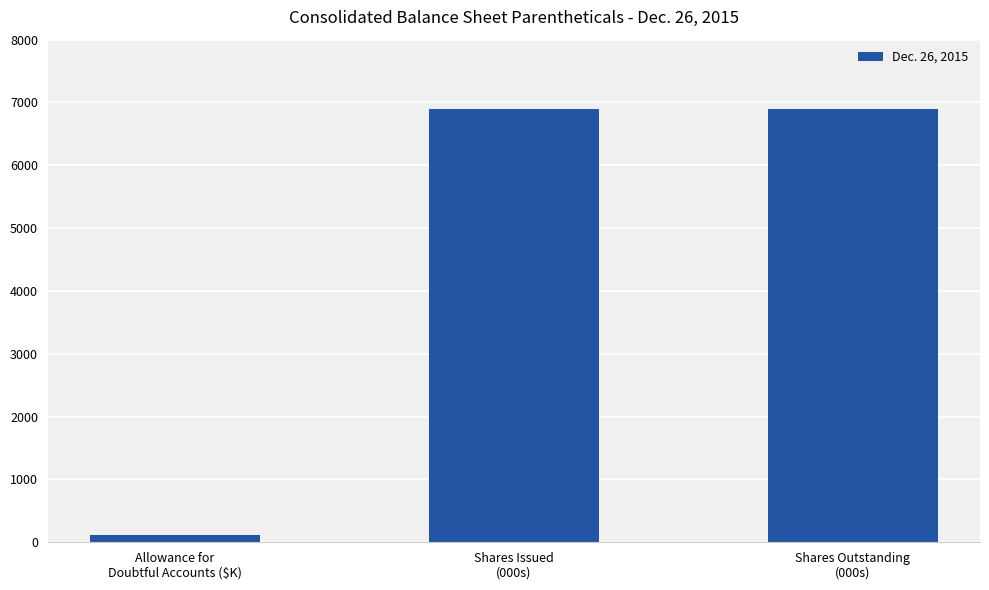

How many values are between 119 and 6904?

3